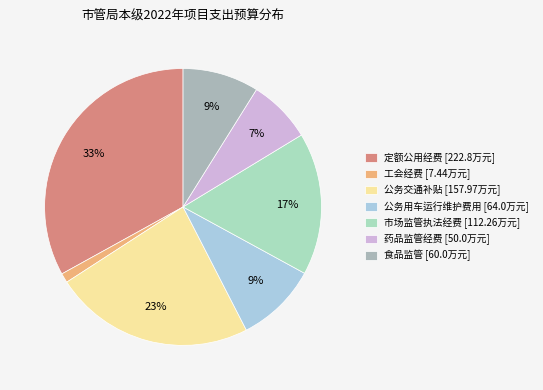

Is it true that 公务用车运行维护费用 is 9% of the pie?

True